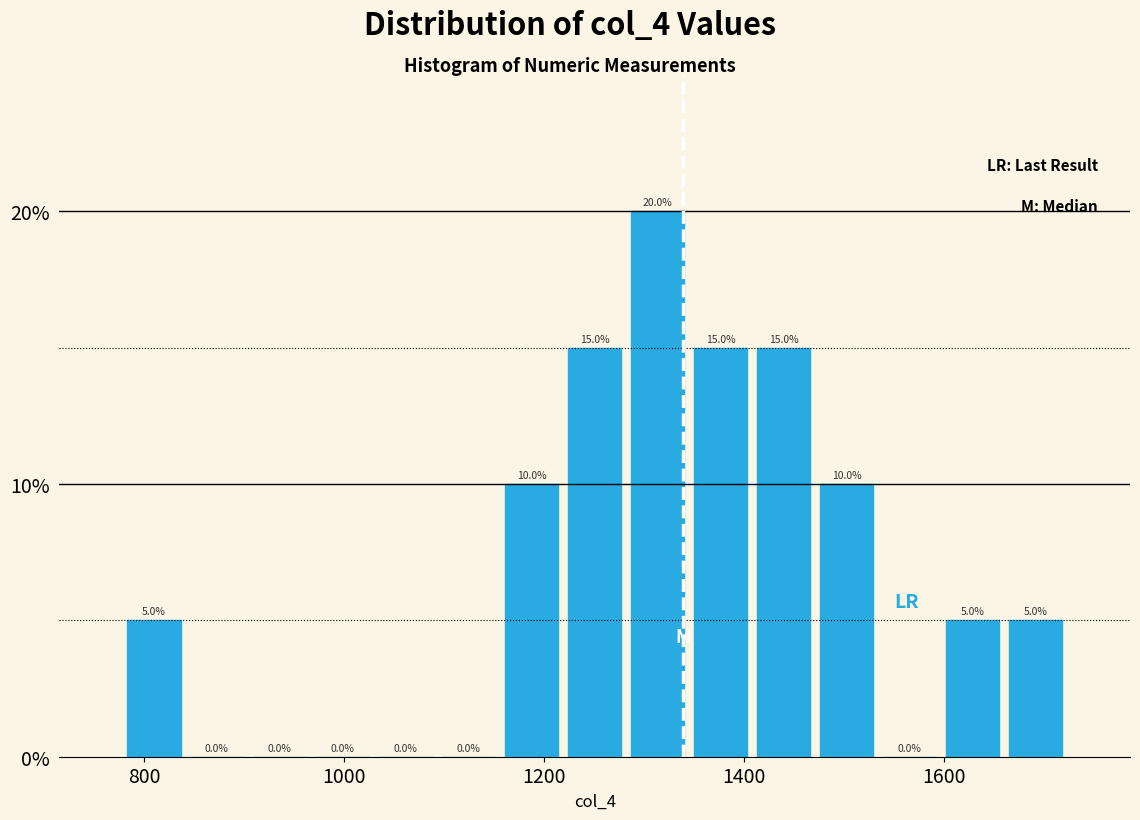

Around what value on the x-axis is the tallest bar? Give the approximate position of its centre, as read against the axis.

1320